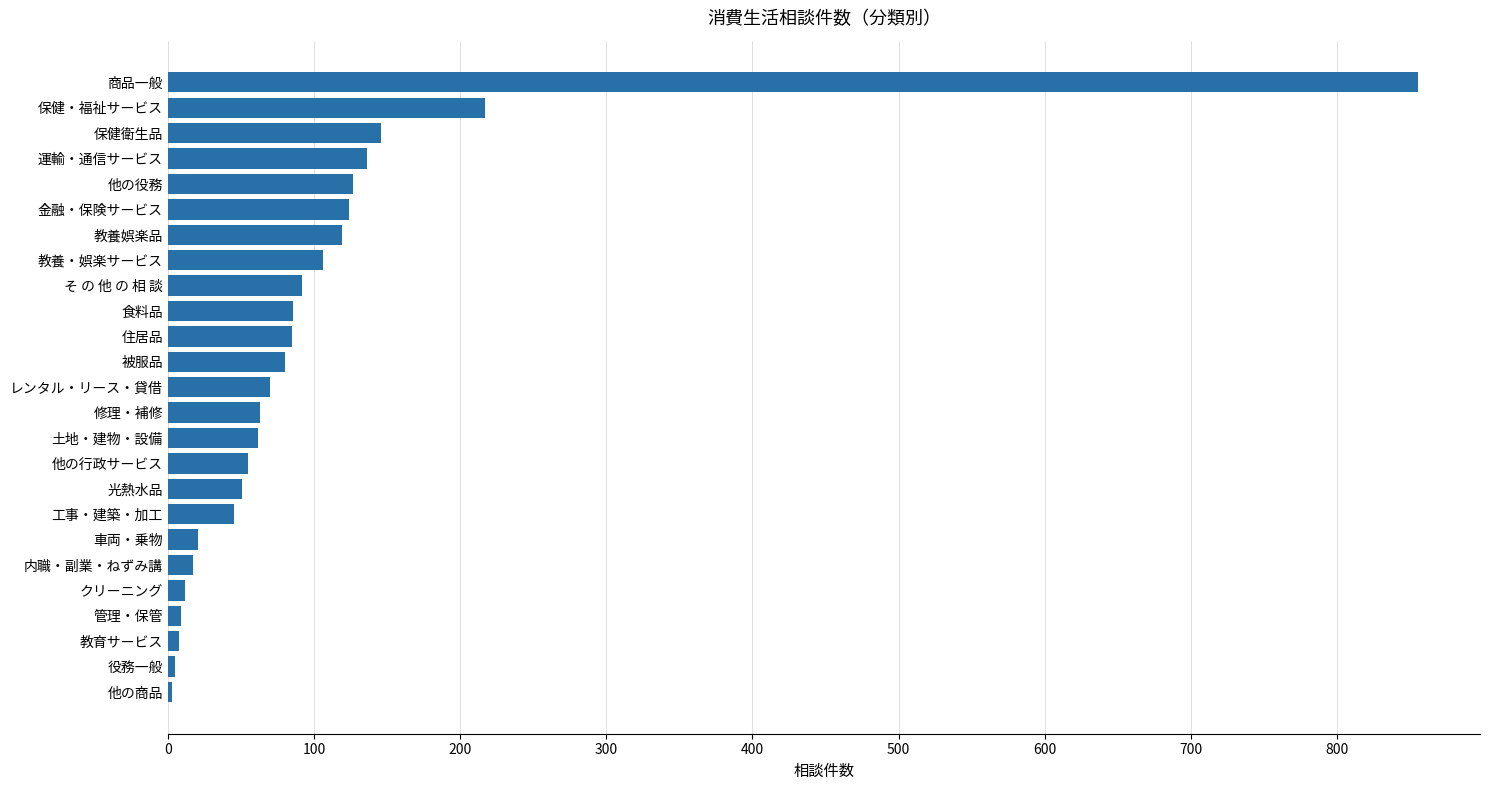

How many bars are there in total?

25